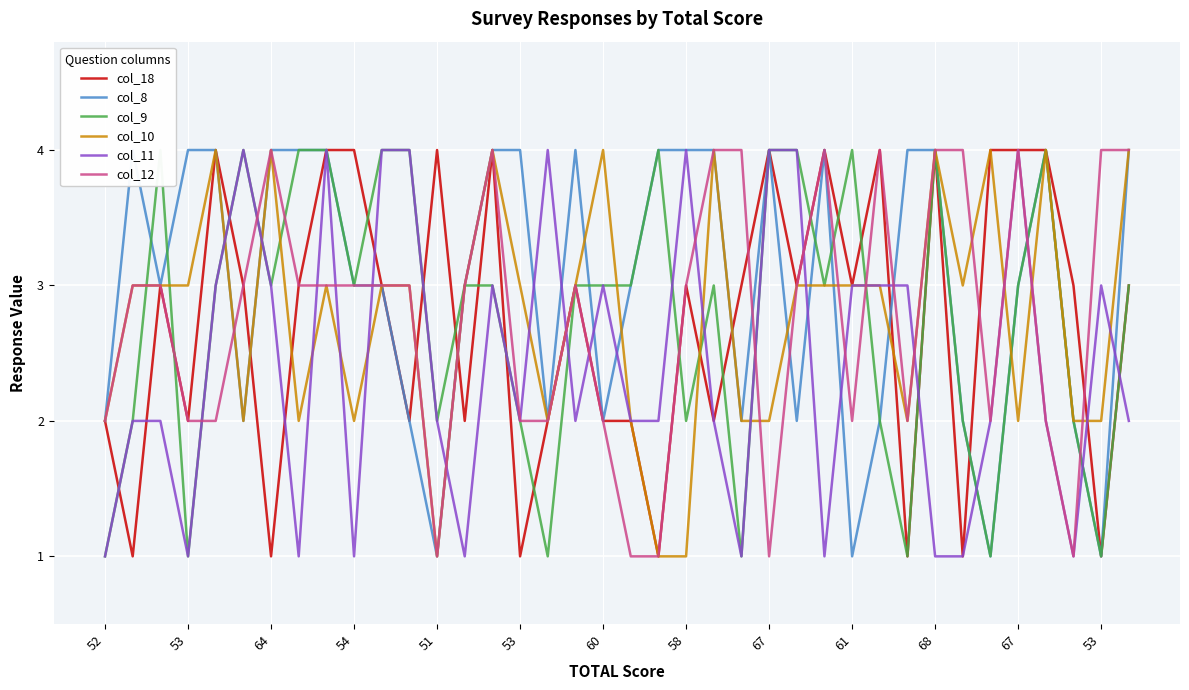

Rank the categories by col_11 value from highest to lowest.

53, 67, 68, 67, 16, 21, 24, 25, 33, 51, 60, 14, 18, 27, 28, 29, 36, 53, 64, 53, 15, 17, 19, 20, 22, 32, 34, 37, 52, 54, 58, 61, 13, 23, 26, 30, 31, 35